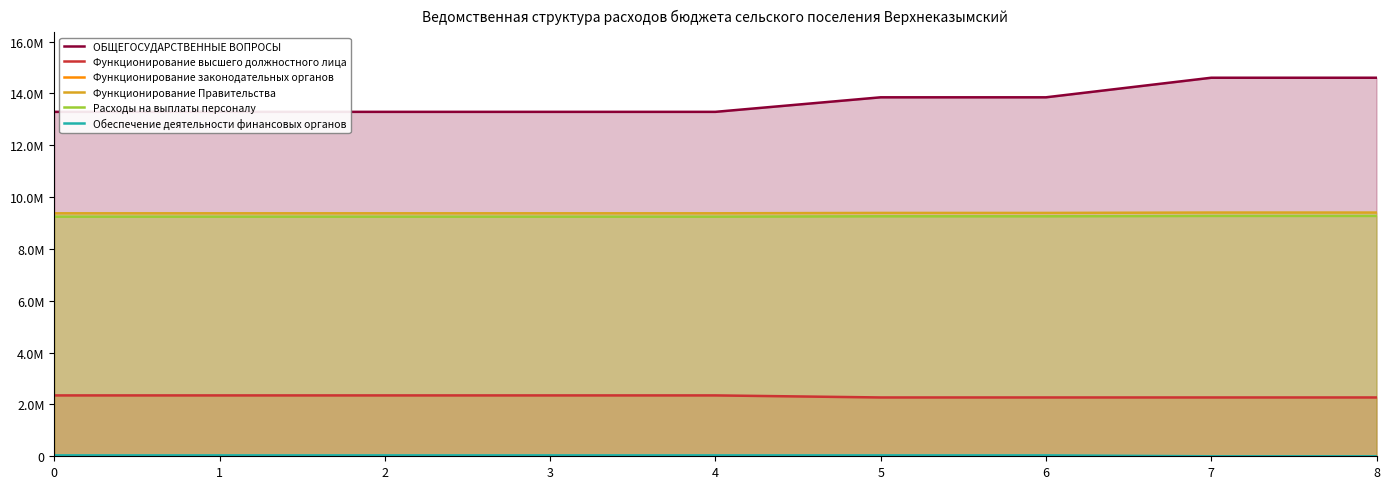

Which series has the widest spread of values?

ОБЩЕГОСУДАРСТВЕННЫЕ ВОПРОСЫ